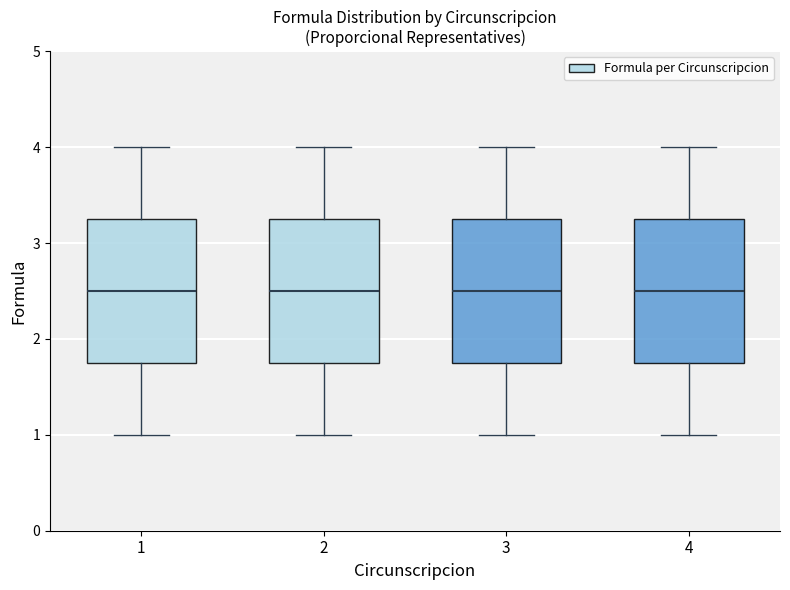

Reading left to right, transcribe this box plot: for each box, give where its median line is, the range the box spans, and where its two whiskers end, as read against the y-axis. The values are not printed on the chart, so give them approximately, as read against the axis.

1: median 2.5, box 1.8 to 3.3, whiskers 1.0 to 4.0
2: median 2.5, box 1.8 to 3.3, whiskers 1.0 to 4.0
3: median 2.5, box 1.8 to 3.3, whiskers 1.0 to 4.0
4: median 2.5, box 1.8 to 3.3, whiskers 1.0 to 4.0